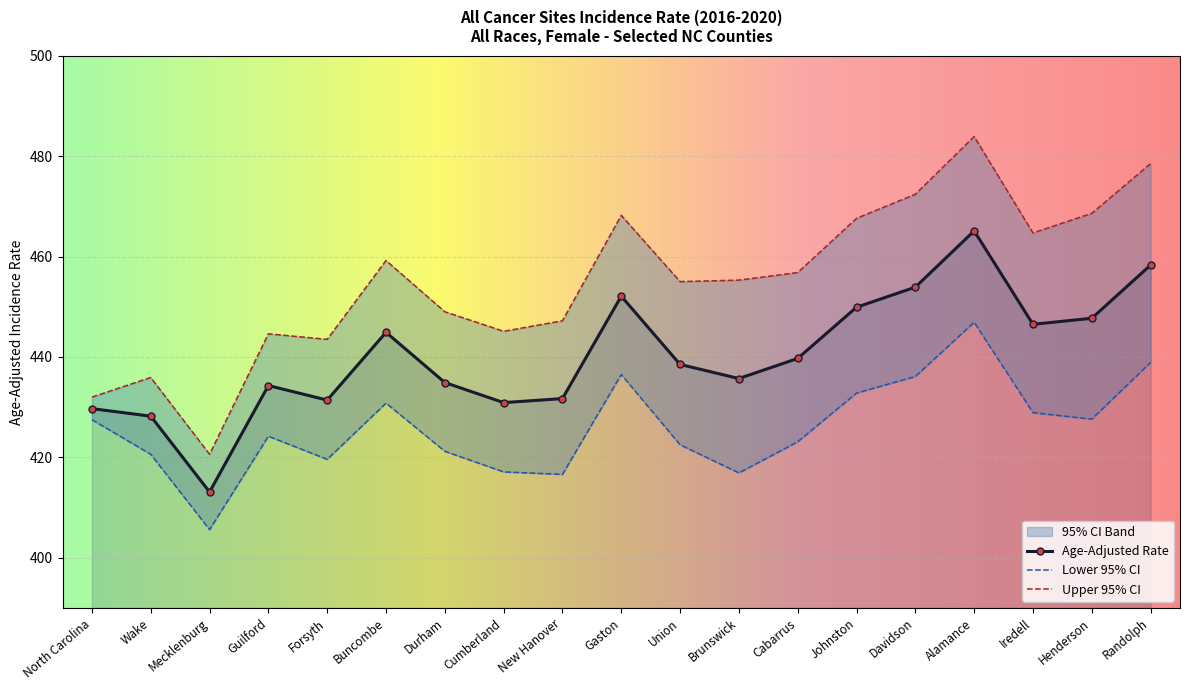

Rank the series by their maximum value, from highest to lowest.

Upper 95% CI, Age-Adjusted Rate, Lower 95% CI